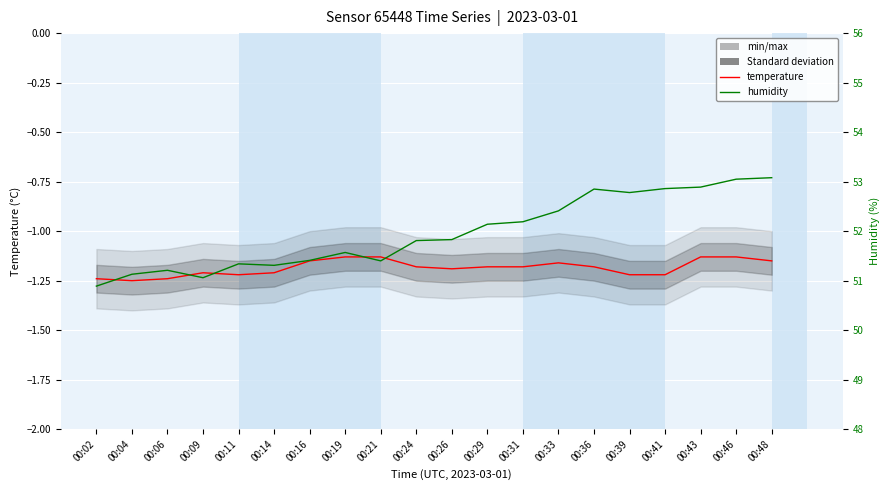

True or false: humidity and temperature intersect in this chart.

False